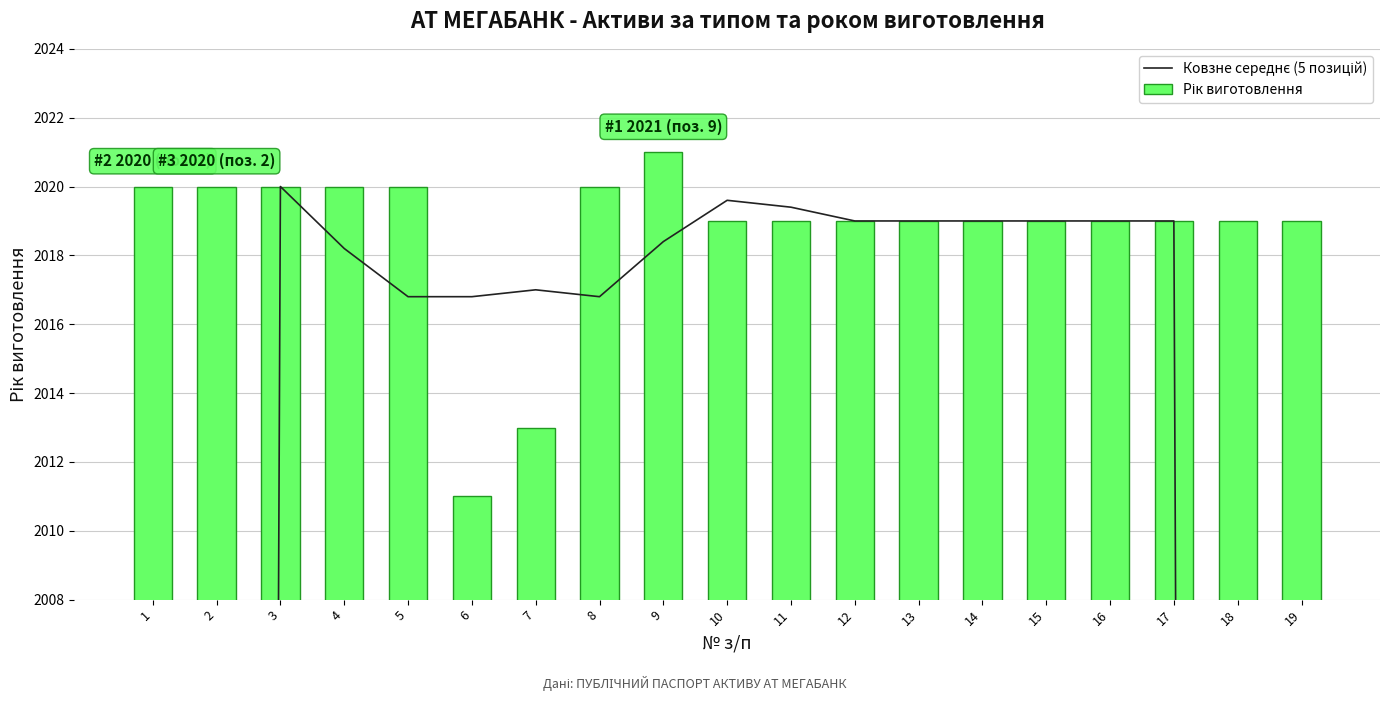

The value of Ковзне середнє (5 позицій) at 3 is 2020.0. True or false?

True